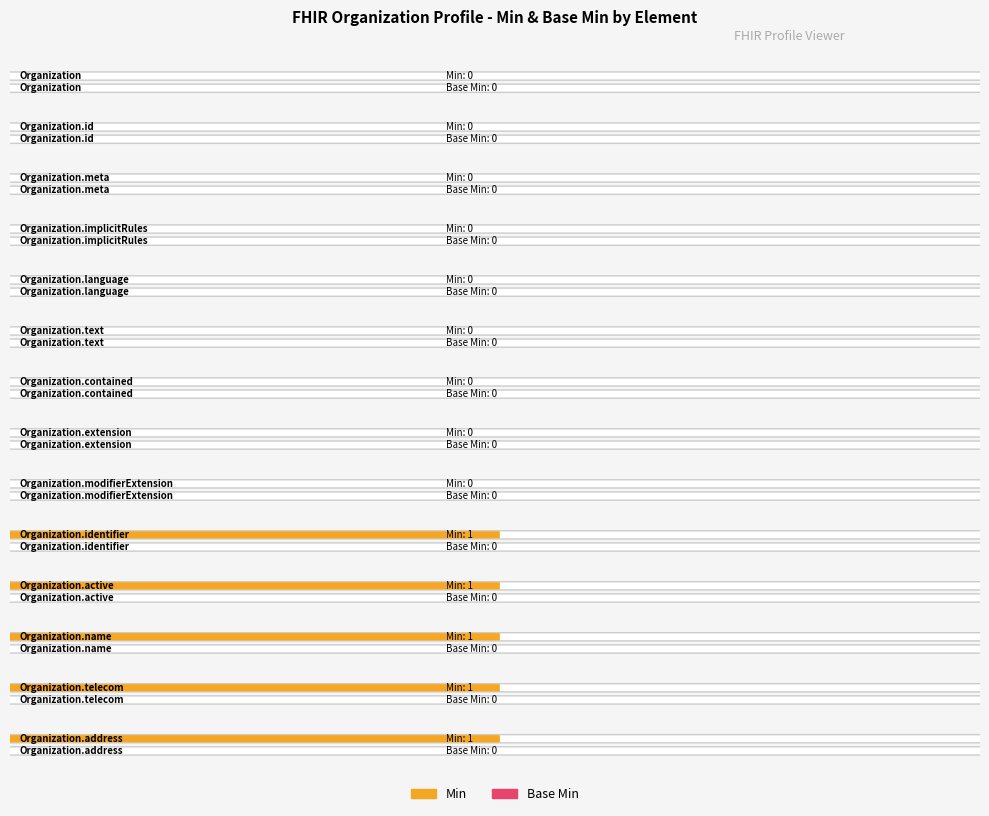

The Min series shows 0 at Organization.text. True or false?

True